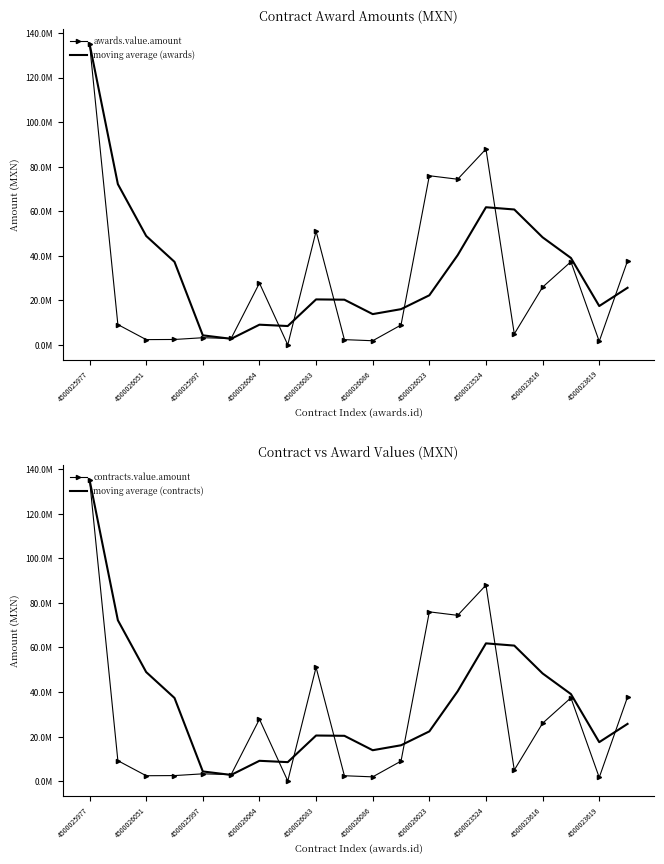

Reading left to right, extract all data points from this chart.

awards.value.amount: 135166194.7	9197219.9	2440081.3	2505895.0	3290018.5	2951491.7	27799613.4	99000.0	51059841.9	2433794.2	1935059.7	8989449.7	75951691.5	74386938.6	87933843.8	4978934.1	25990499.0	37380514.9	1661883.4	37760327.3
moving average (awards): 135166194.7	72181707.3	48934498.6	37327347.7	4358303.7	2796871.6	9136754.6	8535030.9	20477486.7	20348062.4	13881923.9	16104536.4	22327498.8	40315784.9	61815480.9	60812852.0	48322553.9	39070947.9	17502957.9	25698306.2
contracts.value.amount: 135166194.7	9197219.9	2440081.3	2505895.0	3290018.5	2951491.7	27799613.4	99000.0	51059841.9	2433794.2	1935059.7	8989449.7	75951691.5	74386938.6	87933843.8	4978934.1	25990499.0	37380514.9	1661883.4	37760327.3
moving average (contracts): 135166194.7	72181707.3	48934498.6	37327347.7	4358303.7	2796871.6	9136754.6	8535030.9	20477486.7	20348062.4	13881923.9	16104536.4	22327498.8	40315784.9	61815480.9	60812852.0	48322553.9	39070947.9	17502957.9	25698306.2